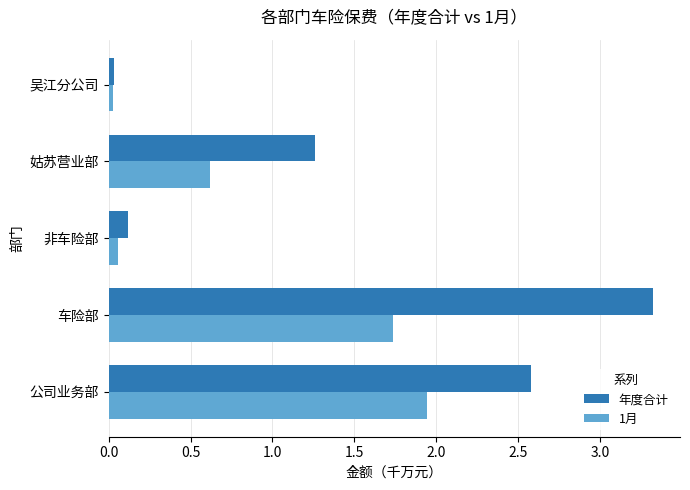

List the series in order of their peak value, highest first.

年度合计, 1月